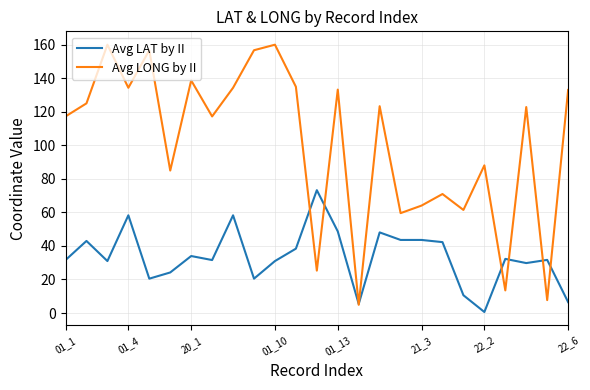

Rank the series by their average value, from lowest to highest.

Avg LAT by II, Avg LONG by II